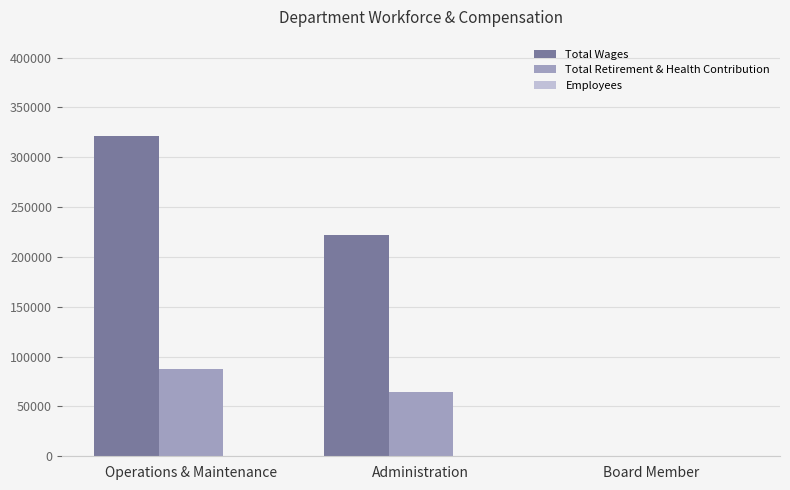

The Total Retirement & Health Contribution series shows 64495 at Administration. True or false?

True